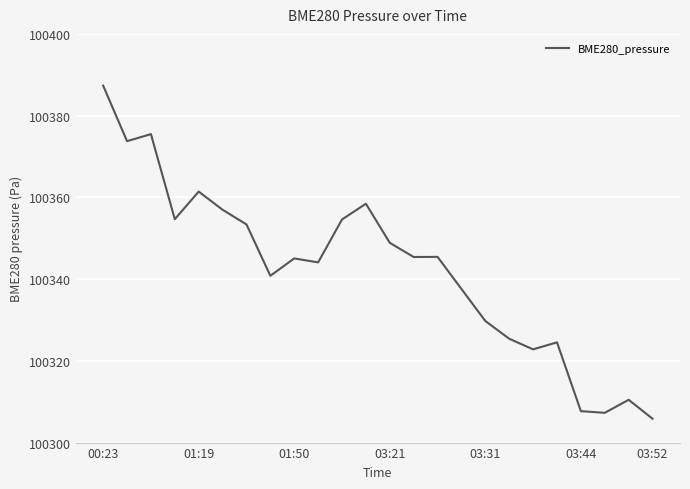

What is the difference between the maximum and minimum values?

81.5